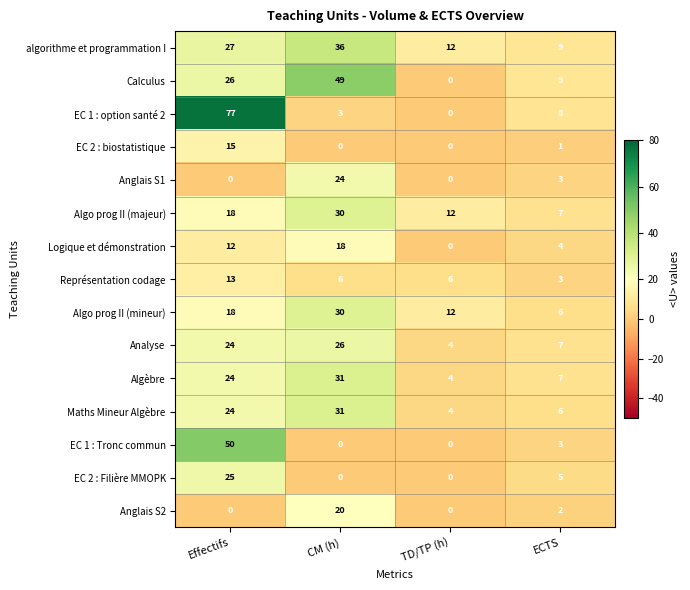

Which series has the widest spread of values?

EC 1 : option santé 2